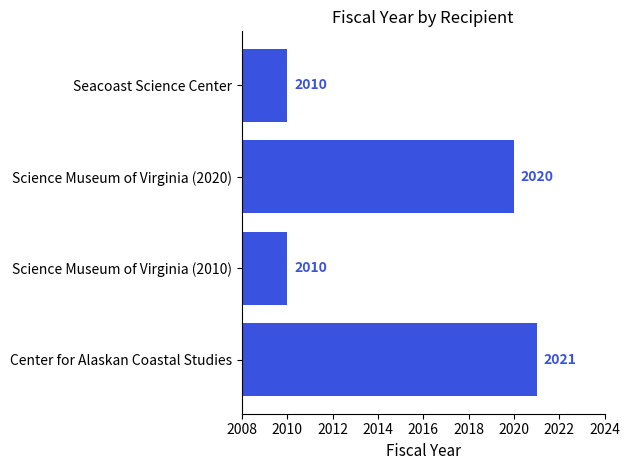

What is the greatest value displayed?

2021